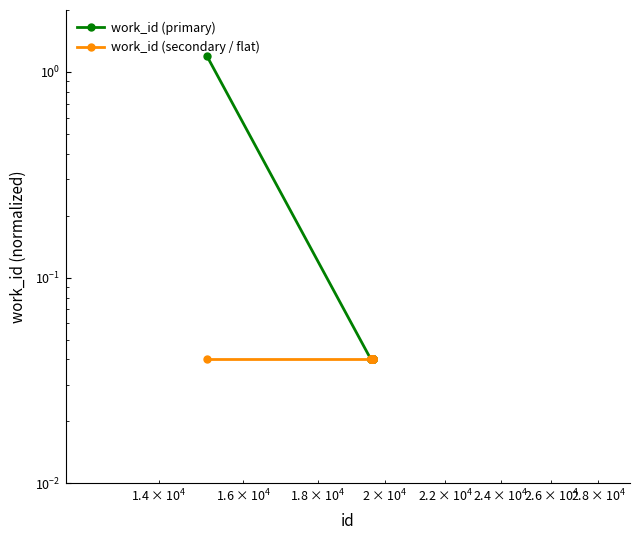

The work_id (secondary / flat) series shows 0.1 at 8. True or false?

False